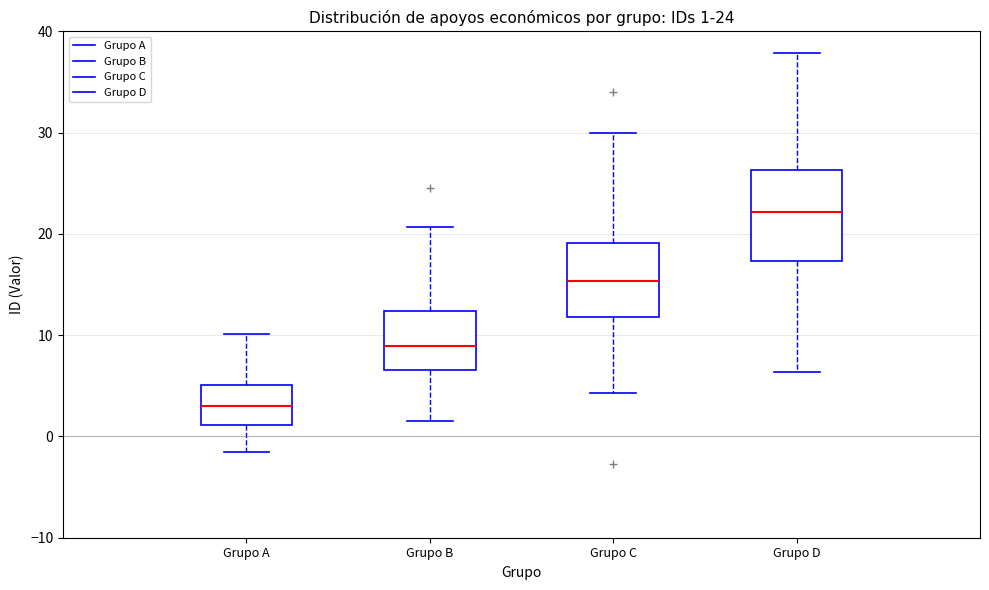

Comparing the boxes themselves (not the whiskers), which one is the tallest?

Grupo D